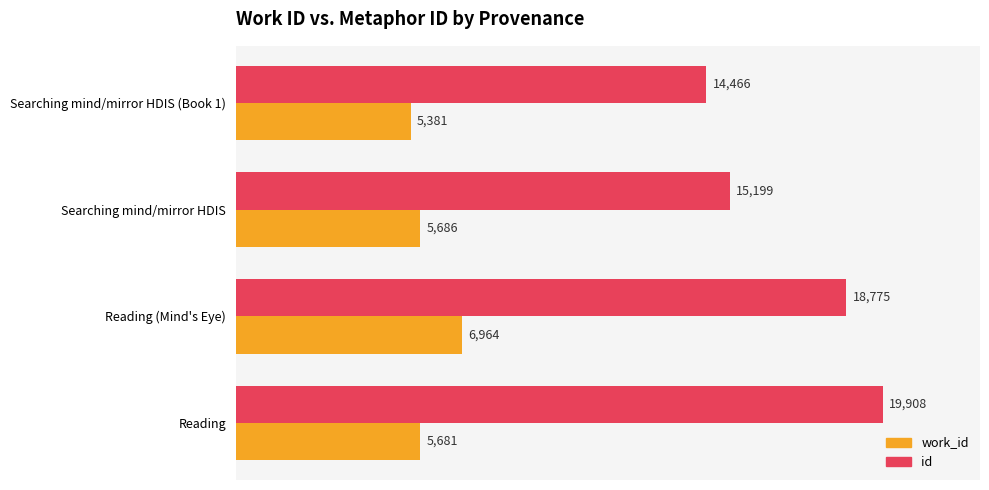

What is the highest value of the id series?

19908